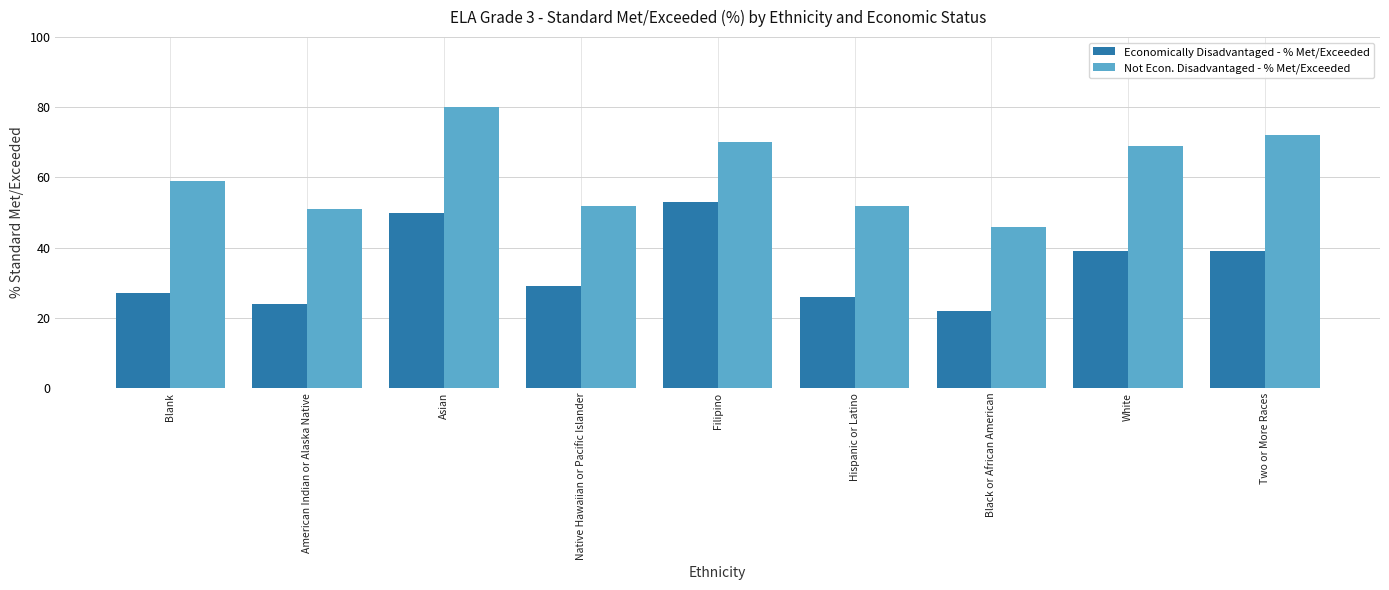

How many bars are there in total?

18